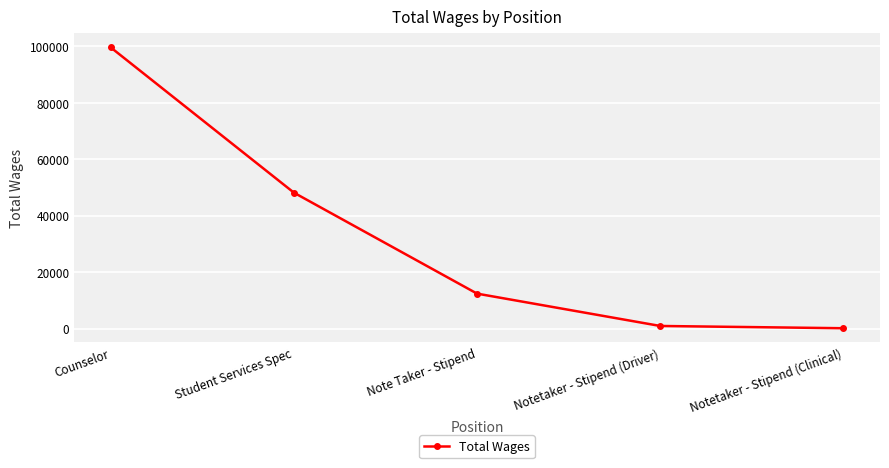

How many distinct data groups are displayed?

1